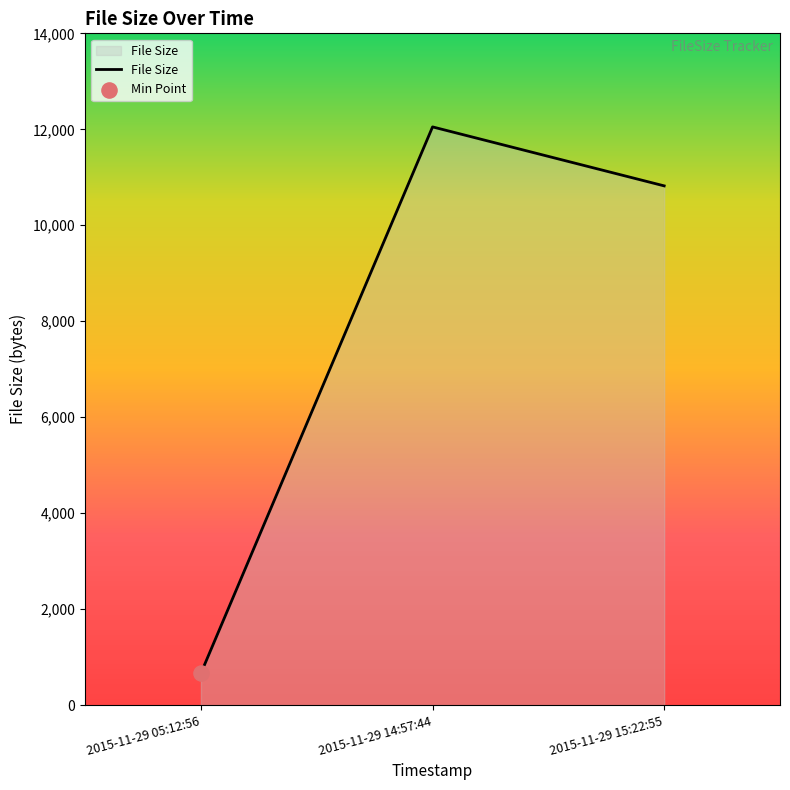

Approximately how many times larger is the value at 2015-11-29 15:22:55 compared to 2015-11-29 14:57:44?

0.9